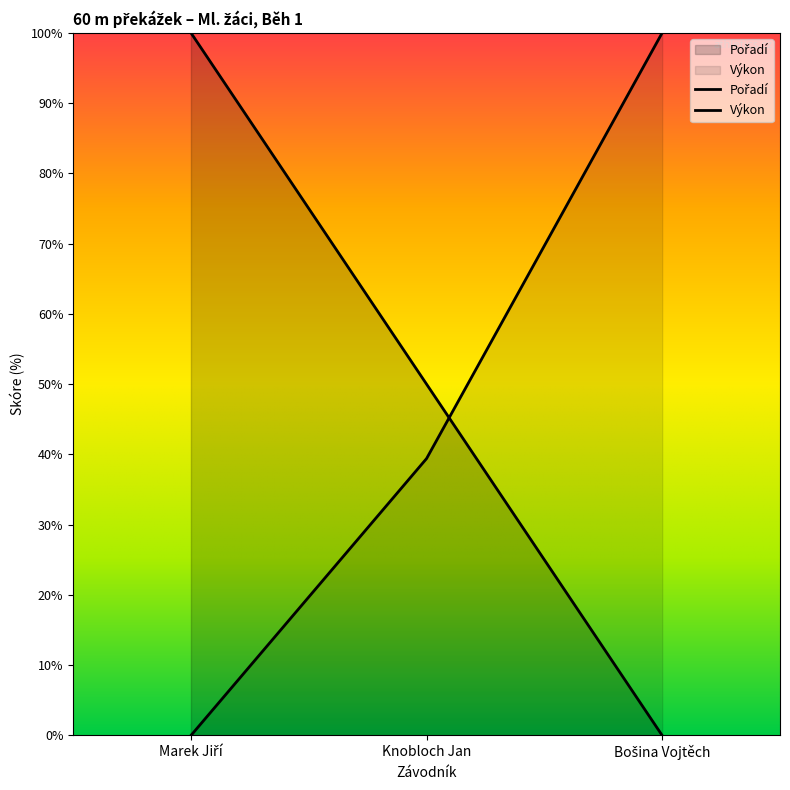

Does the chart have visible grid lines?

No